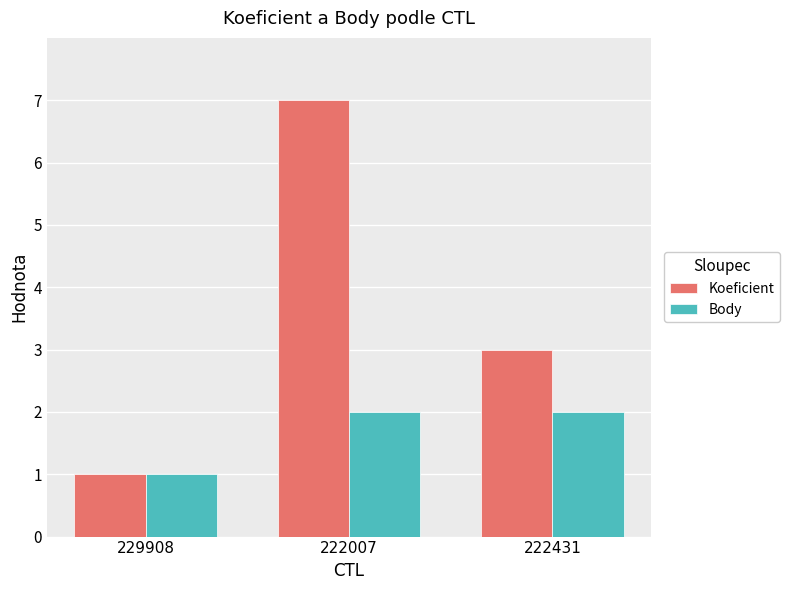

Which category has the highest value across all series?

222007